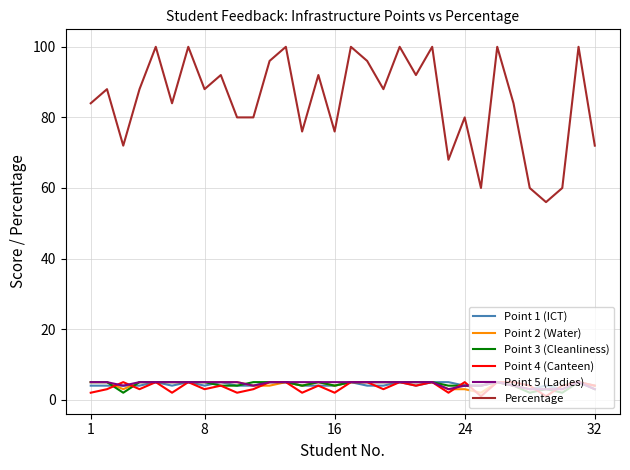

Which series has the largest total across all categories?

Percentage